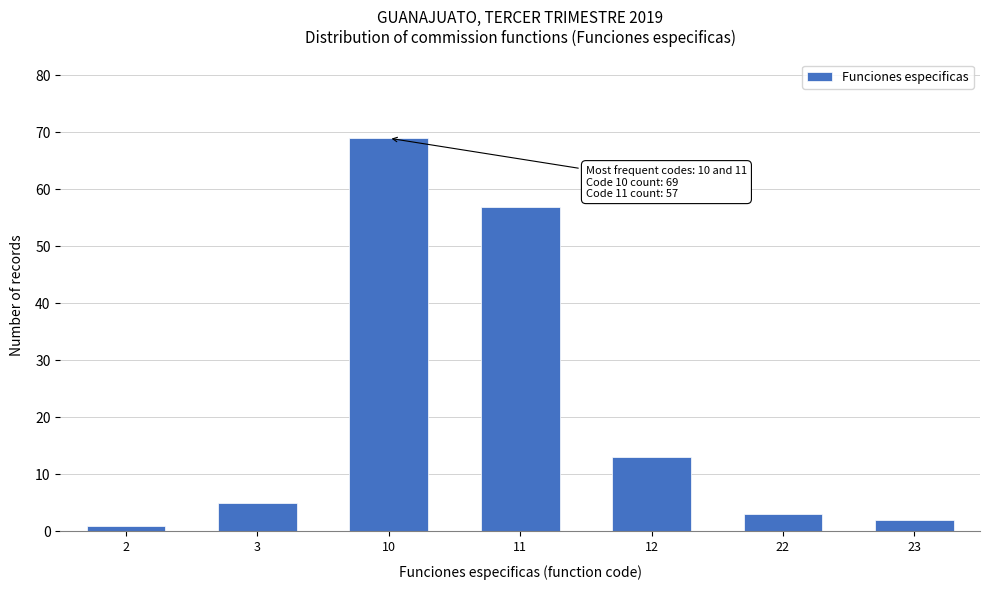

Reading left to right, what are all the values shown in this chart?

2=1	3=5	10=69	11=57	12=13	22=3	23=2